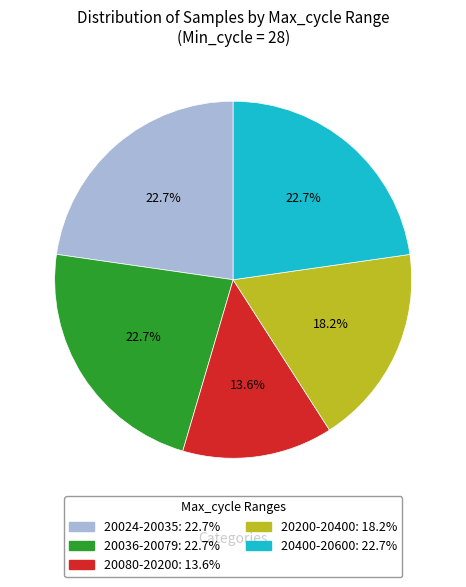

Is there a majority slice in this chart?

No